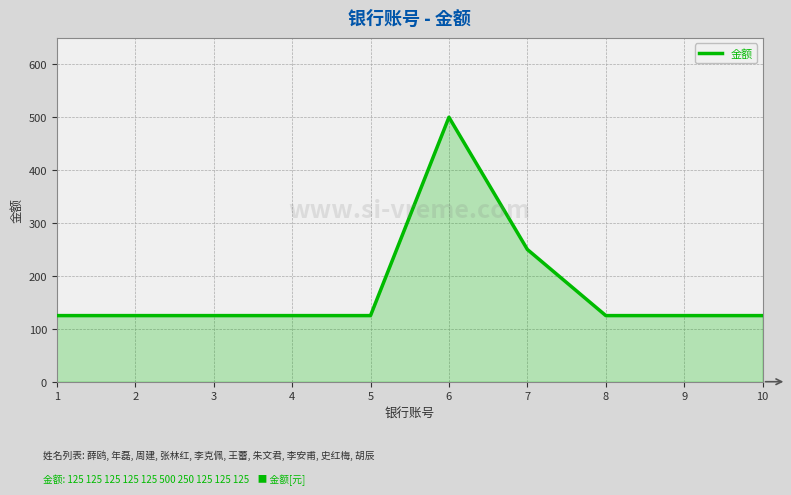

Approximately how many times larger is the value at 10 compared to 4?

1.0